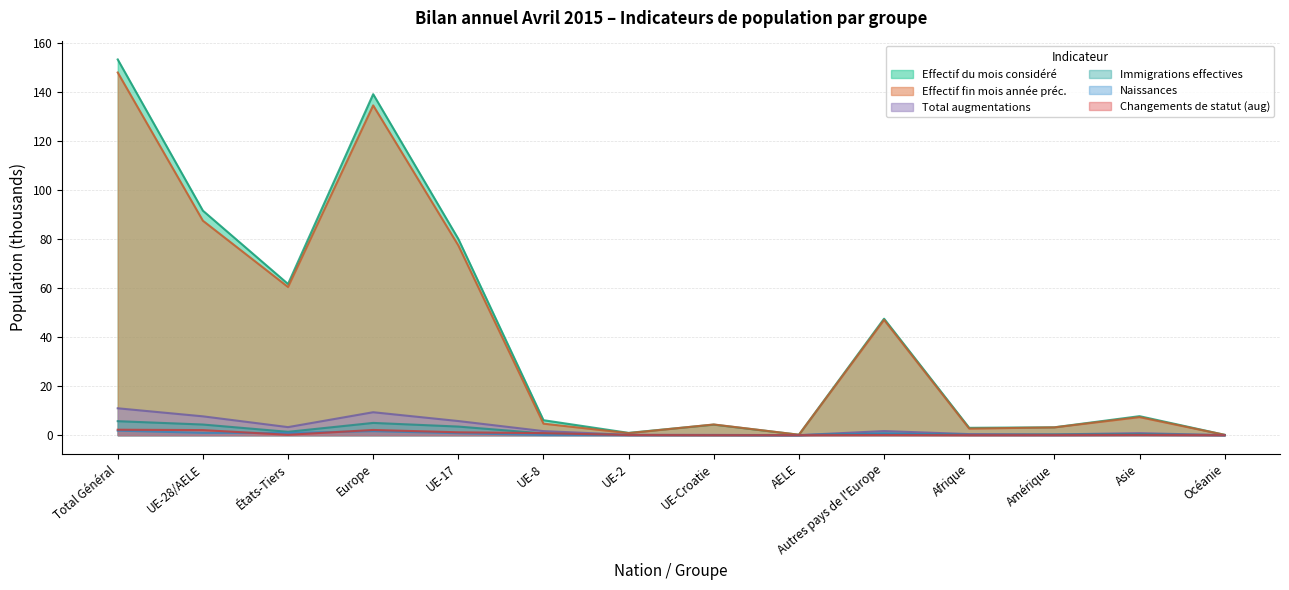

Does the chart have visible grid lines?

Yes